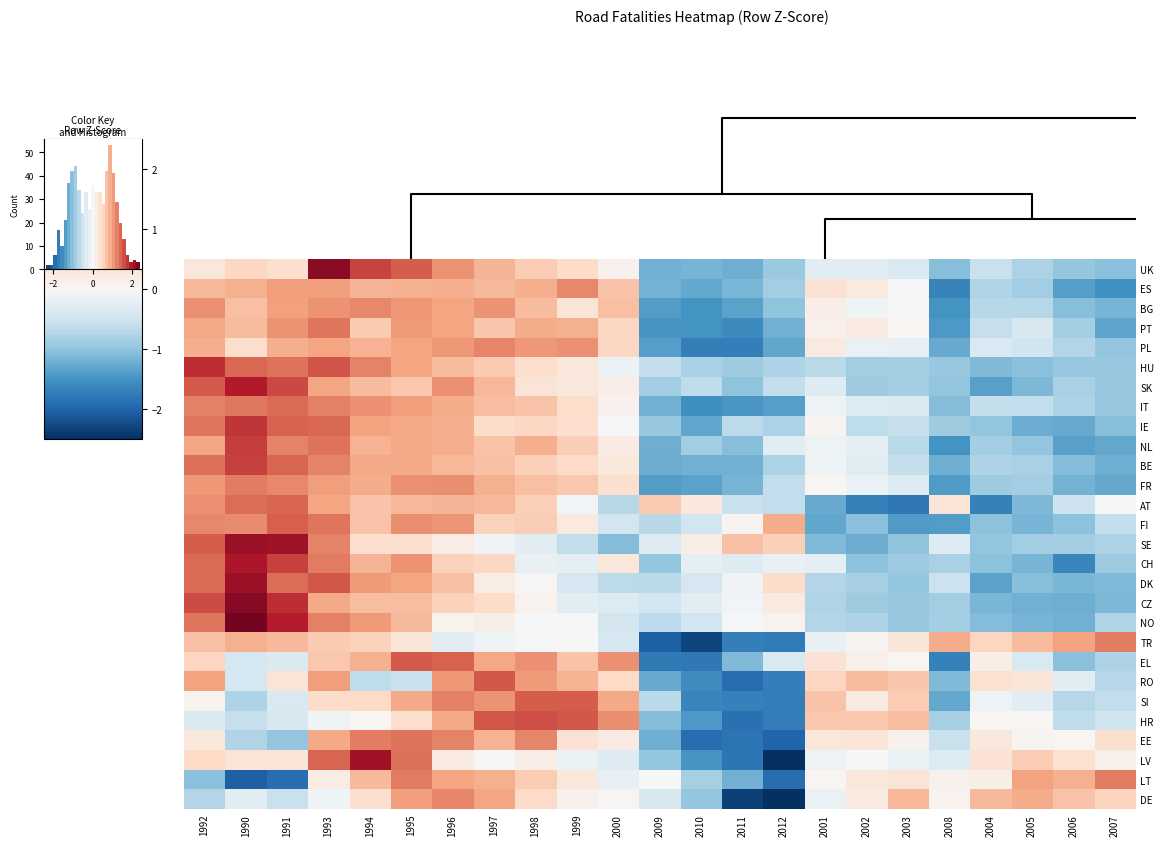

Where is CZ nearest to the value 0?

2011